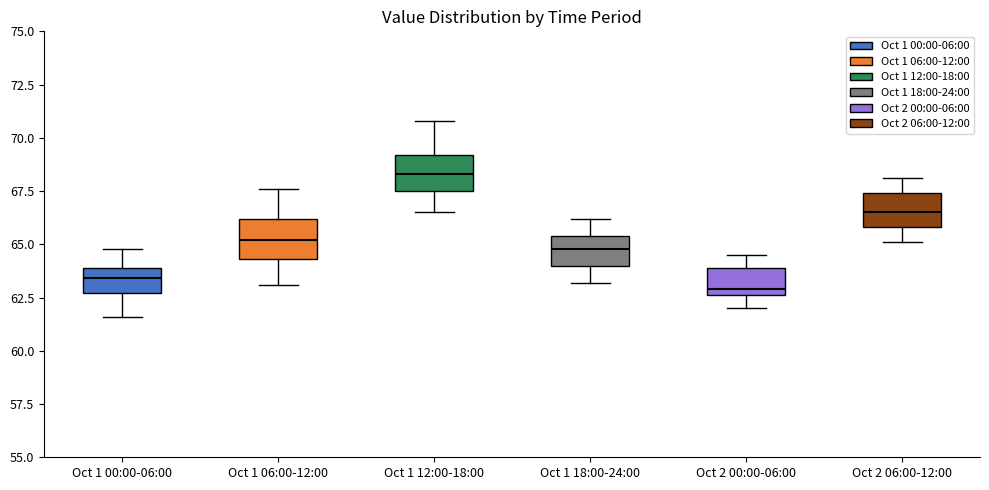

Reading left to right, read every box against the y-axis: the position of its median line, the range the box covers, and the ends of its whiskers. The values are not printed on the chart, so give them approximately, as read against the axis.

Oct 1 00:00-06:00: median 63.5, box 62.5 to 64.0, whiskers 61.5 to 65.0
Oct 1 06:00-12:00: median 65.0, box 64.5 to 66.0, whiskers 63.0 to 67.5
Oct 1 12:00-18:00: median 68.5, box 67.5 to 69.0, whiskers 66.5 to 71.0
Oct 1 18:00-24:00: median 65.0, box 64.0 to 65.5, whiskers 63.0 to 66.0
Oct 2 00:00-06:00: median 63.0, box 62.5 to 64.0, whiskers 62.0 to 64.5
Oct 2 06:00-12:00: median 66.5, box 66.0 to 67.5, whiskers 65.0 to 68.0